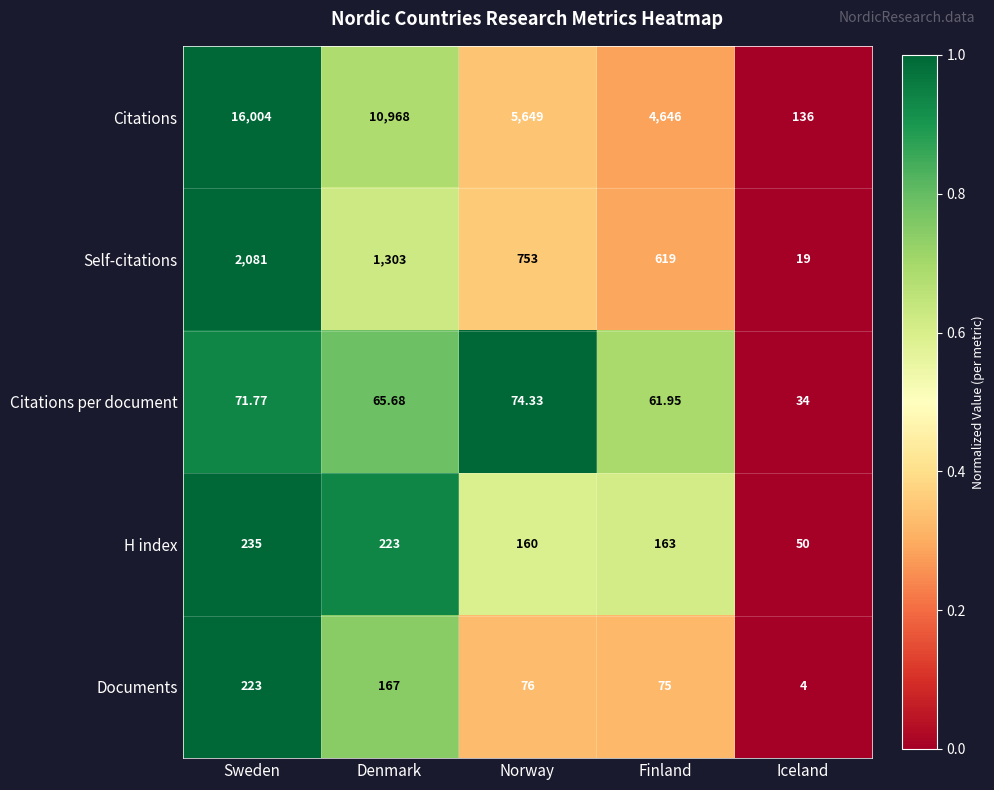

List the labels in order of Citations value, largest first.

Sweden, Denmark, Norway, Finland, Iceland